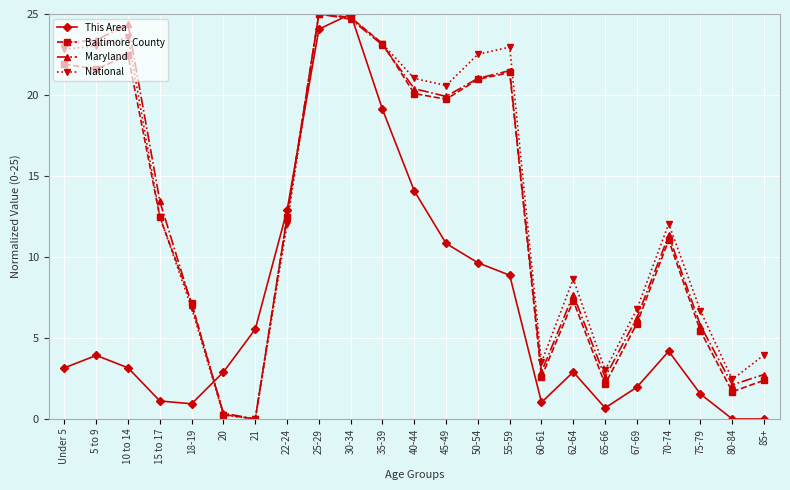

What is the label of the 16th point from the right?

22-24